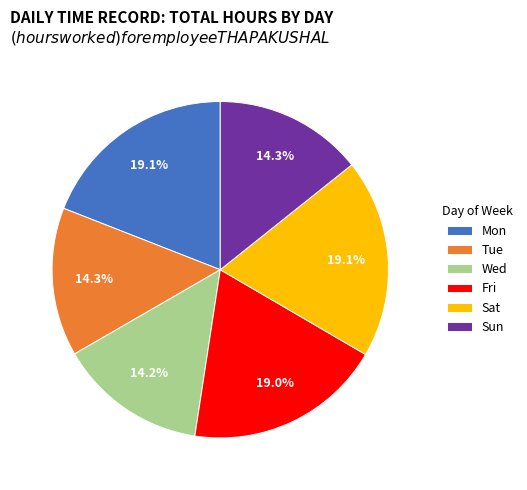

What percentage is the Tue slice, to the nearest percent?

14%